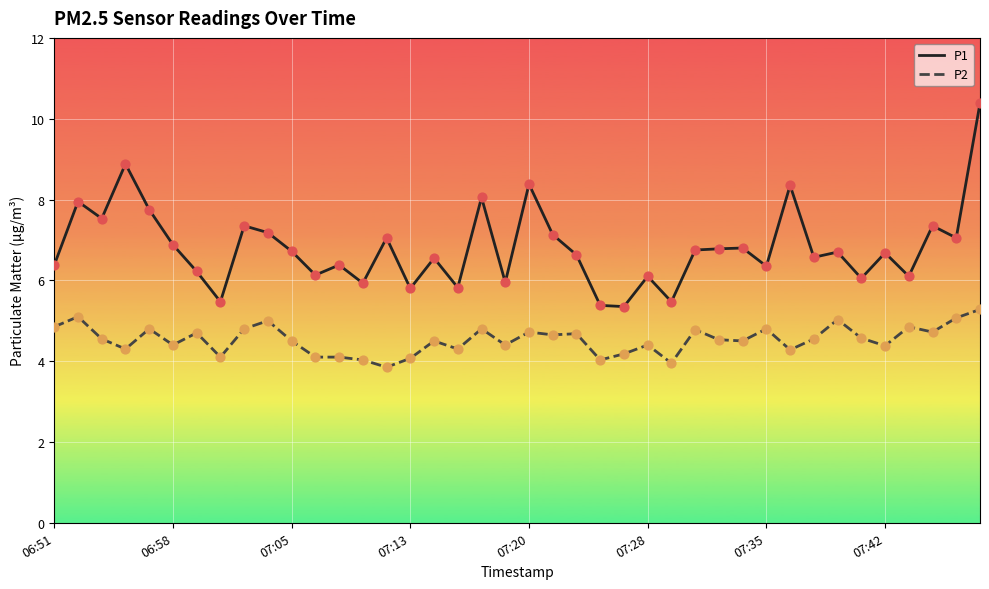

What are all the series names shown in the legend?

P1, P2